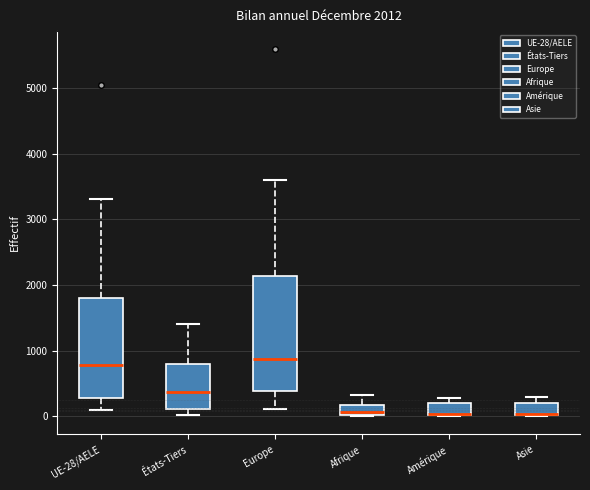

Comparing the boxes themselves (not the whiskers), which one is the tallest?

Europe